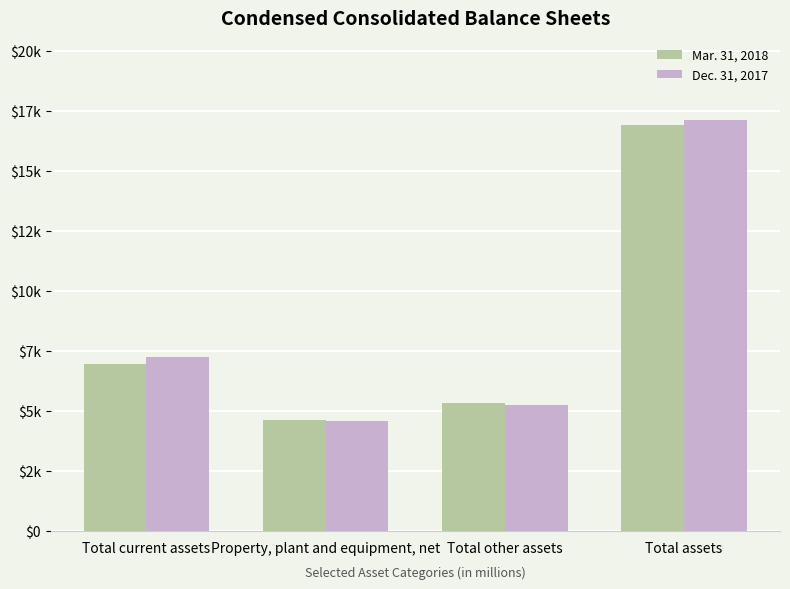

Where is Mar. 31, 2018 nearest to the value 10752?

Total current assets